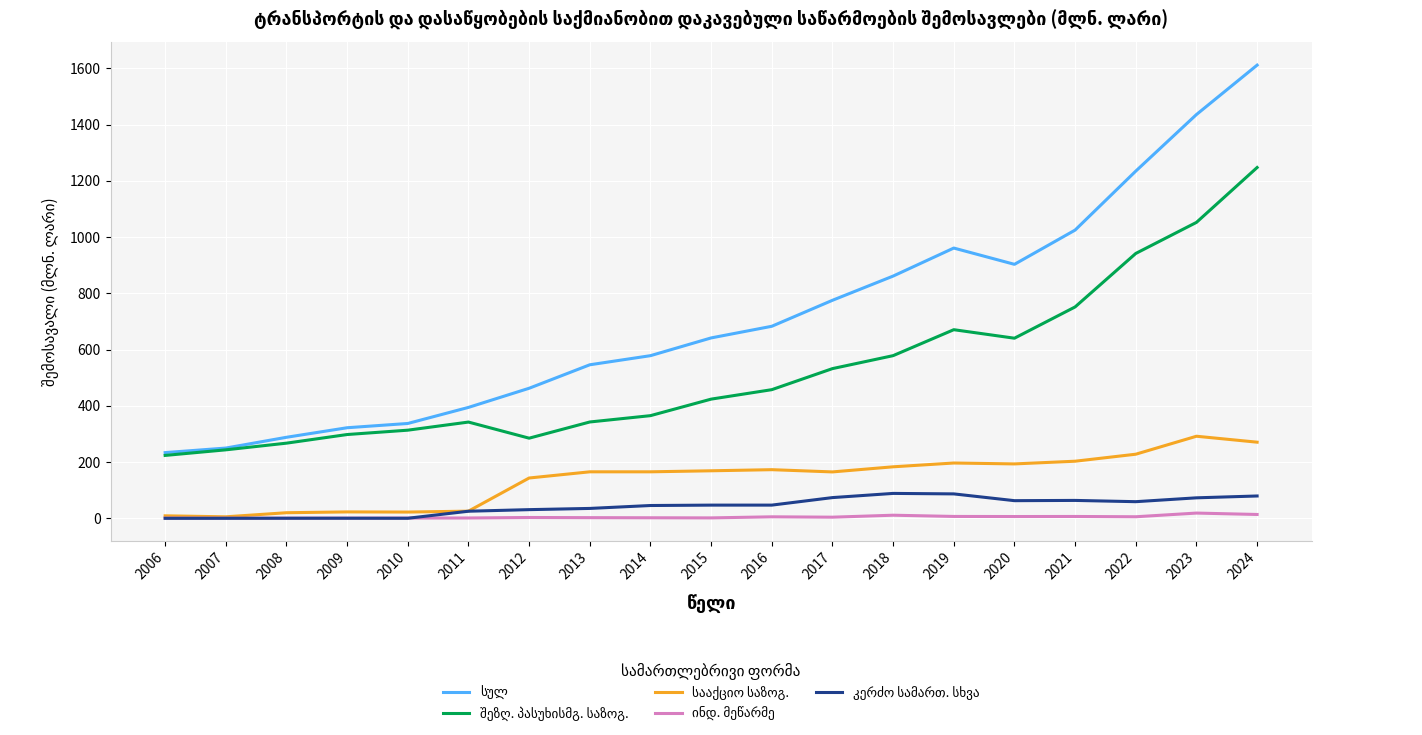

At which category is the sum across all series the highest?

2024